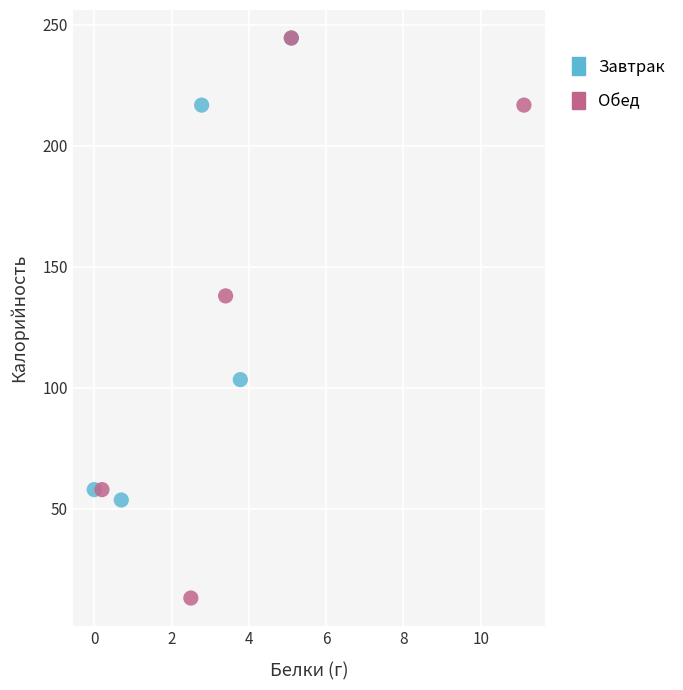

Which series has the widest spread of Y values?

Обед